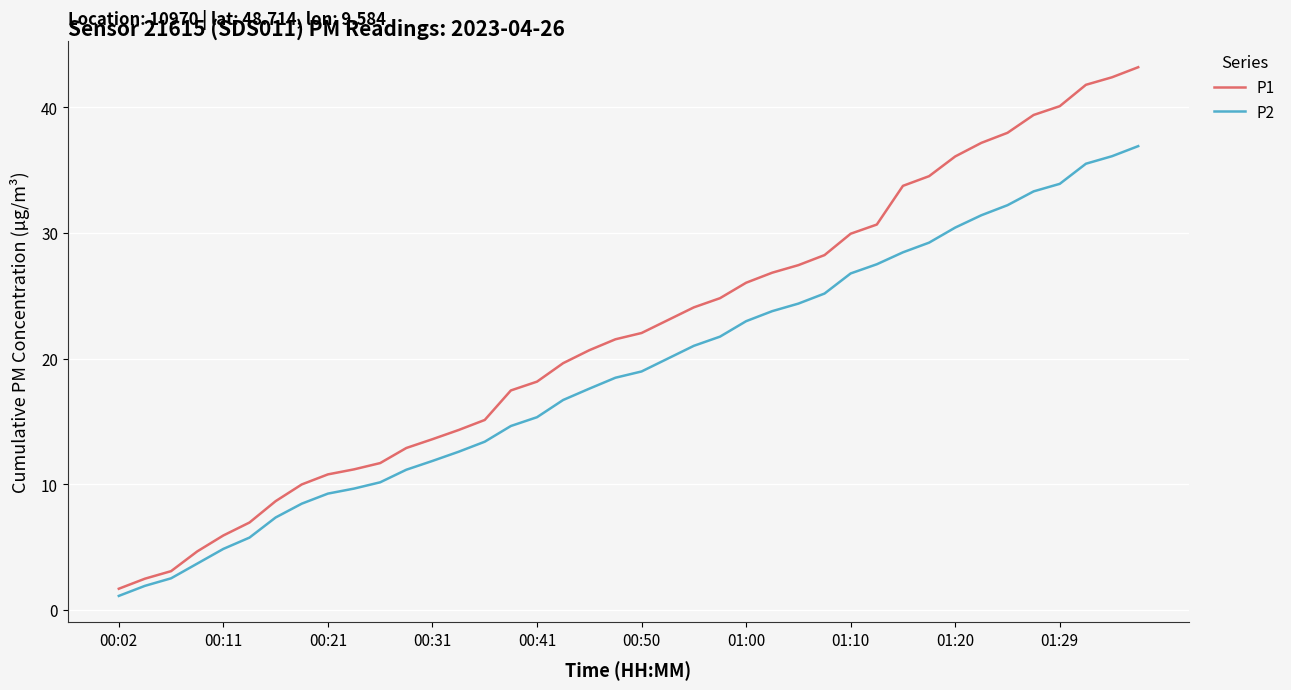

Which series has the widest spread of values?

P1